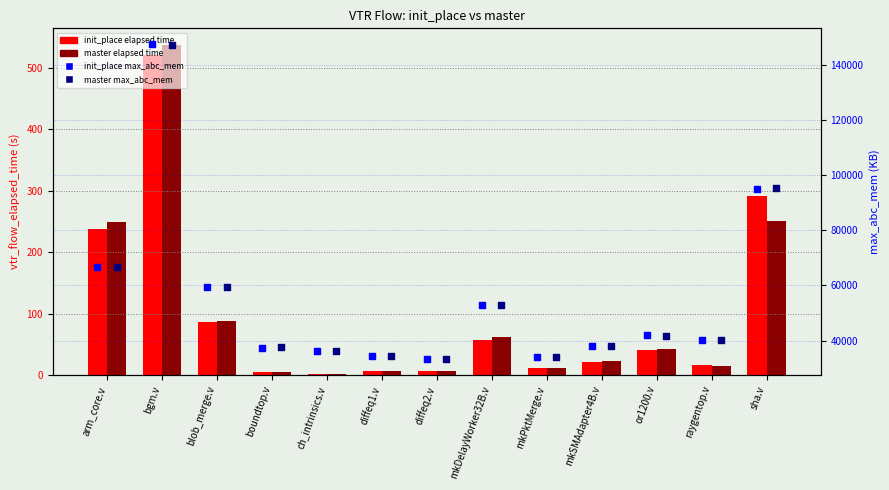

What are all the series names shown in the legend?

init_place elapsed time, master elapsed time, init_place max_abc_mem, master max_abc_mem